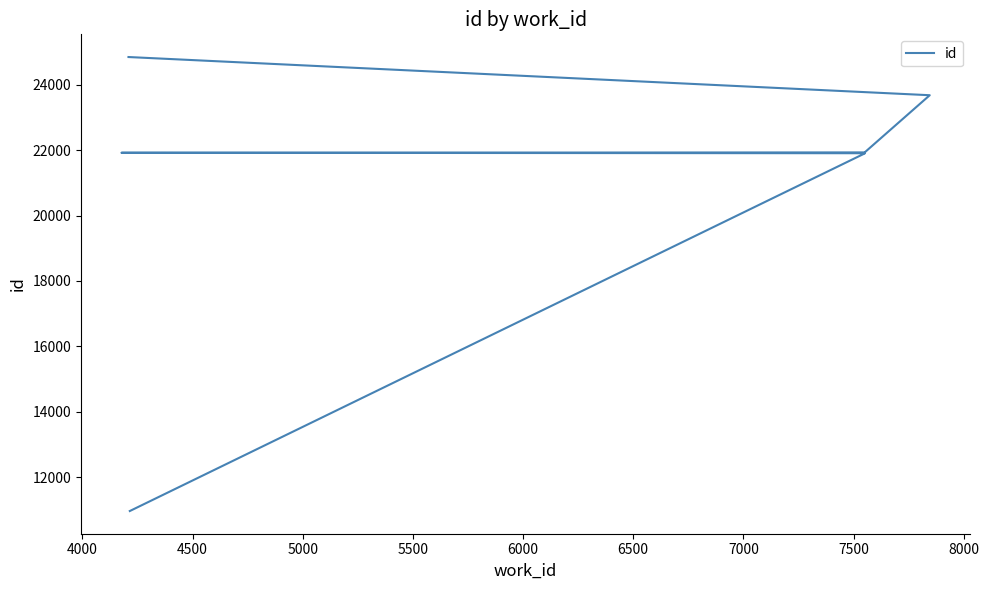

The chart shows a value of 31558 at 7000. True or false?

False